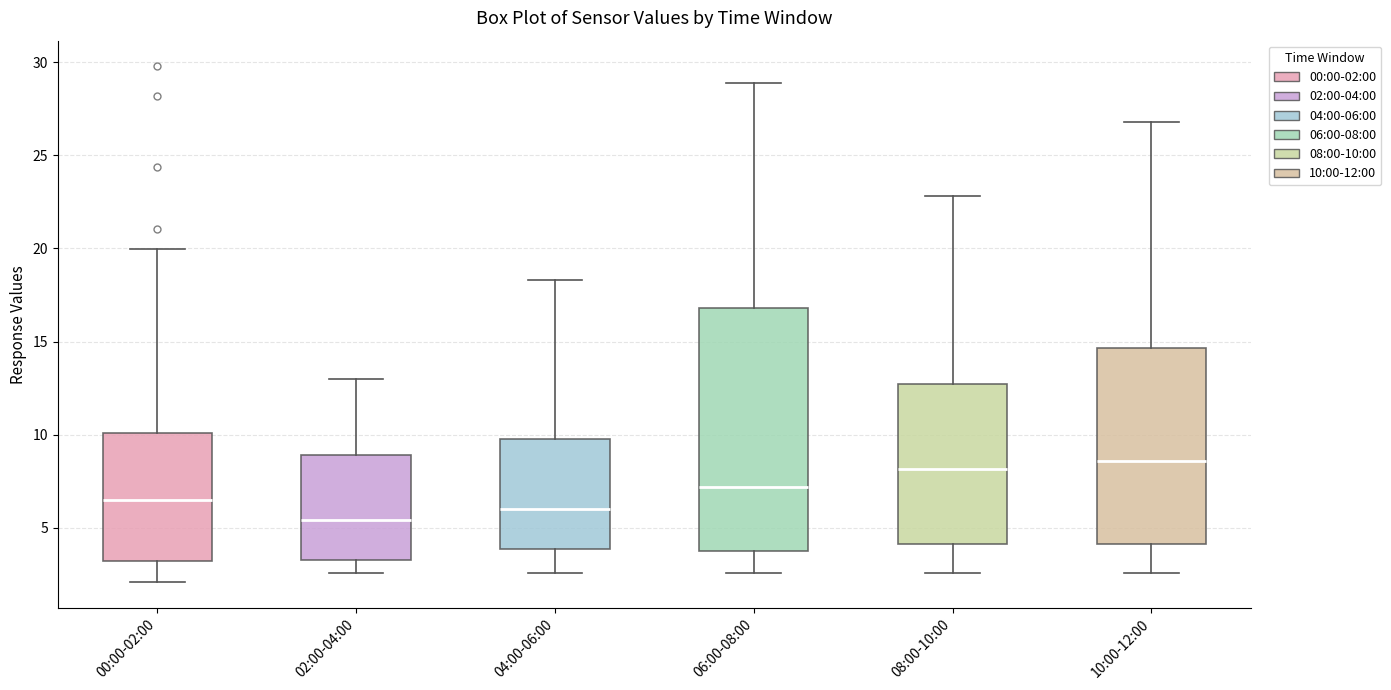

Comparing the boxes themselves (not the whiskers), which one is the tallest?

06:00-08:00